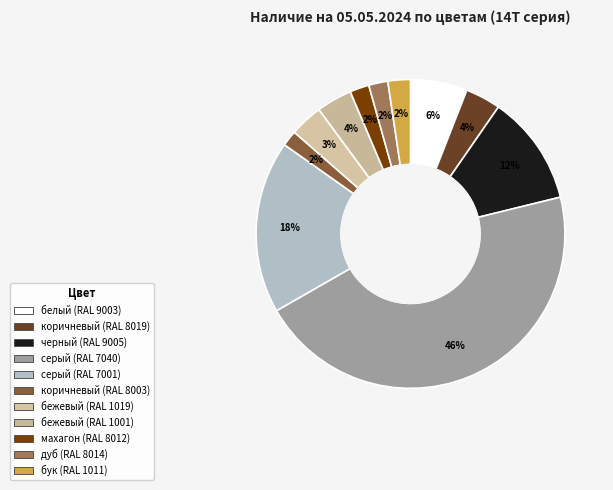

Rank the categories by value from highest to lowest.

серый (RAL 7040), серый (RAL 7001), черный (RAL 9005), белый (RAL 9003), бежевый (RAL 1001), коричневый (RAL 8019), бежевый (RAL 1019), бук (RAL 1011), махагон (RAL 8012), дуб (RAL 8014), коричневый (RAL 8003)